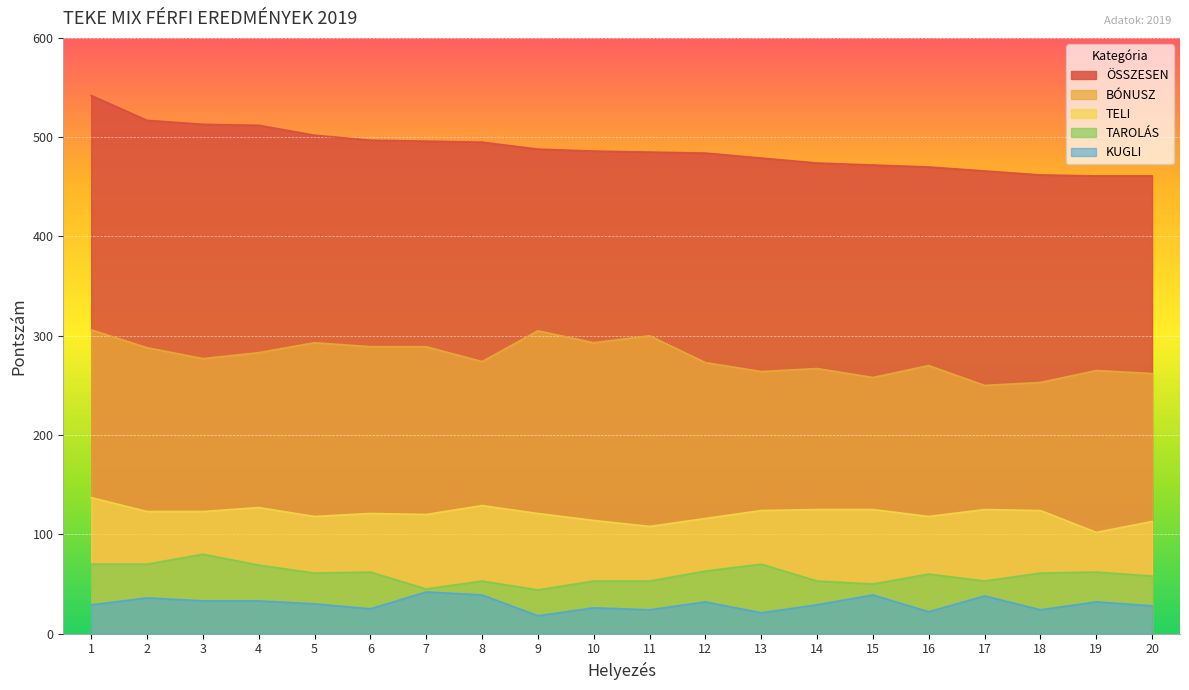

What is the highest value of the BÓNUSZ series?

306